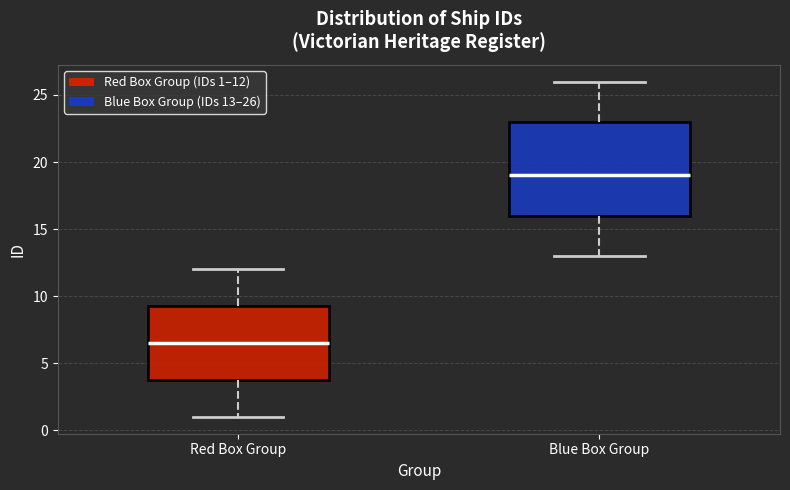

Reading left to right, read every box against the y-axis: the position of its median line, the range the box covers, and the ends of its whiskers. The values are not printed on the chart, so give them approximately, as read against the axis.

Red Box Group: median 6.5, box 4.0 to 9.5, whiskers 1.0 to 12.0
Blue Box Group: median 19.0, box 16.0 to 23.0, whiskers 13.0 to 26.0